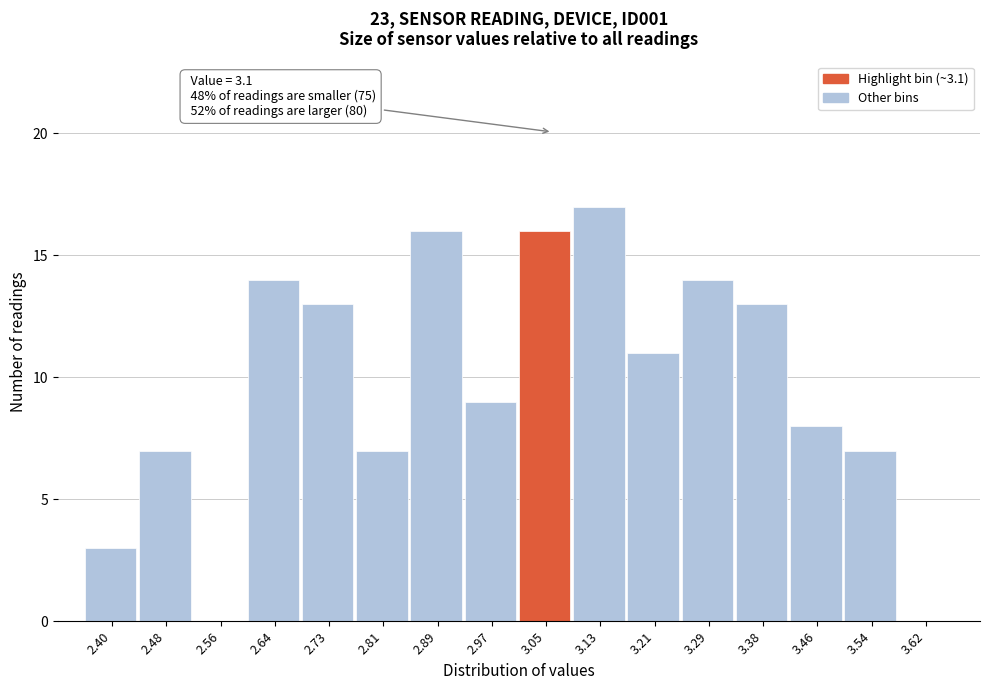

Reading left to right, extract all data points from this chart.

2.40=3	2.48=7	2.56=0	2.64=14	2.73=13	2.81=7	2.89=16	2.97=9	3.05=16	3.13=17	3.21=11	3.29=14	3.38=13	3.46=8	3.54=7	3.62=0